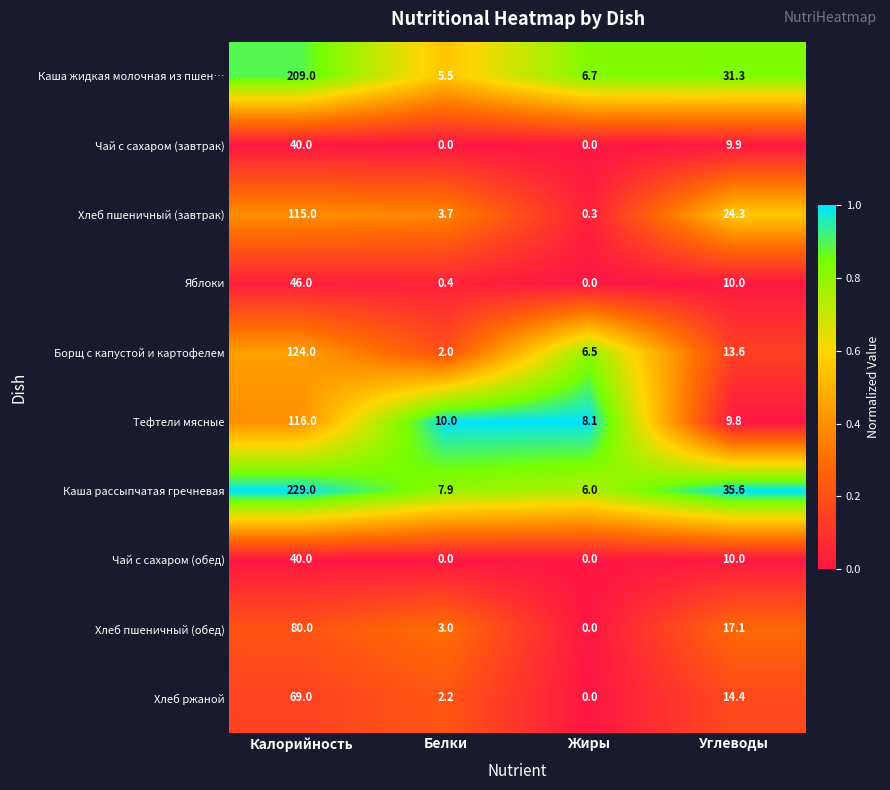

Where is Яблоки nearest to the value 23?

Углеводы